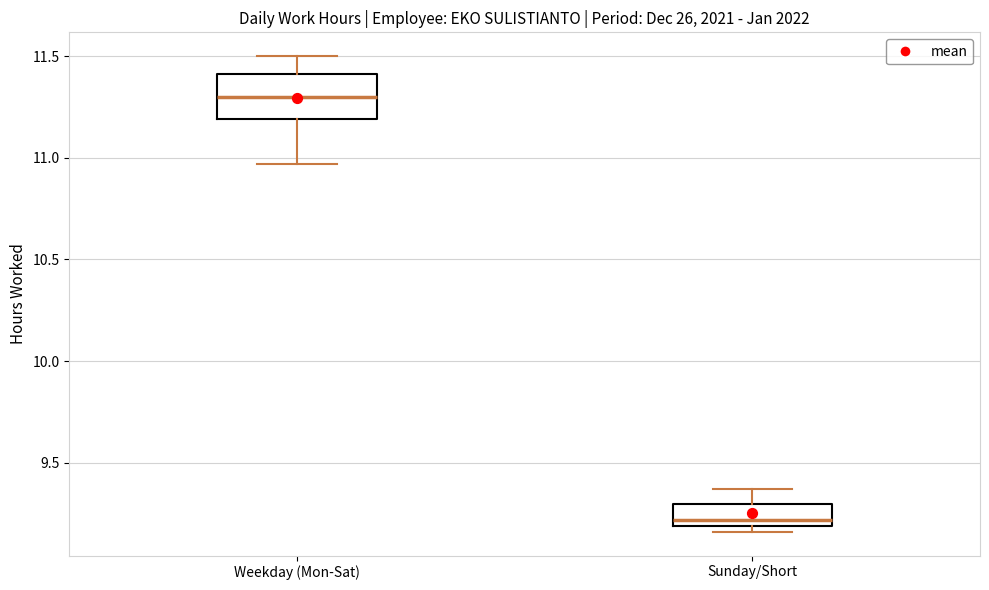

Which box is the tallest, from its lower edge to its upper edge?

Weekday (Mon-Sat)